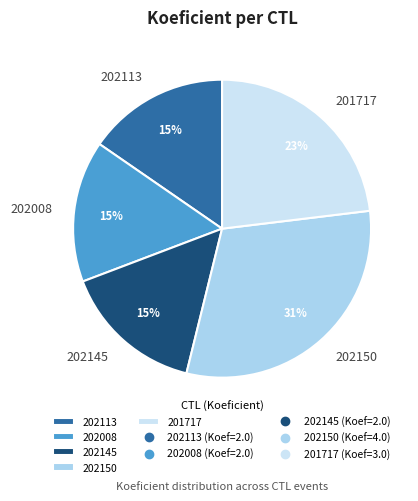

What is the largest slice in the pie chart?

202150